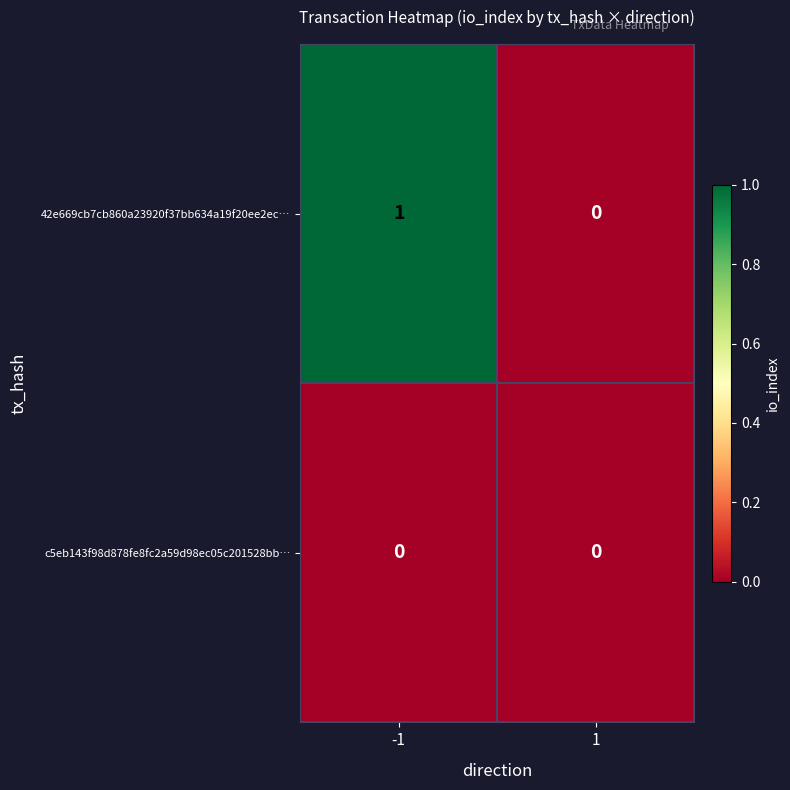

Rank the series at -1 from lowest to highest value.

c5eb143f98d878fe8fc2a59d98ec05c201528bb…, 42e669cb7cb860a23920f37bb634a19f20ee2ec…